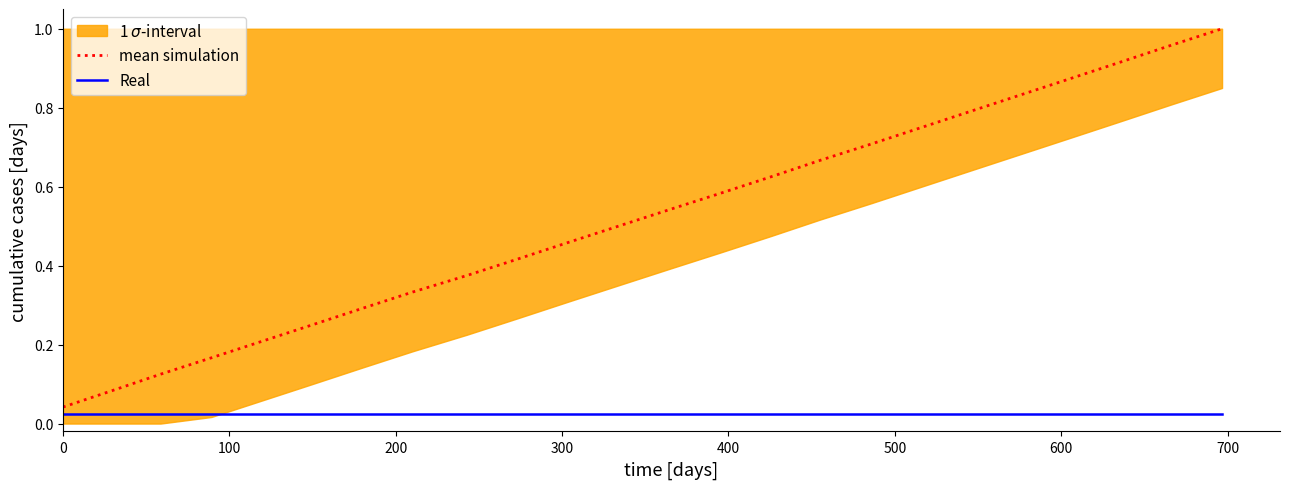

True or false: mean simulation and Real intersect in this chart.

False